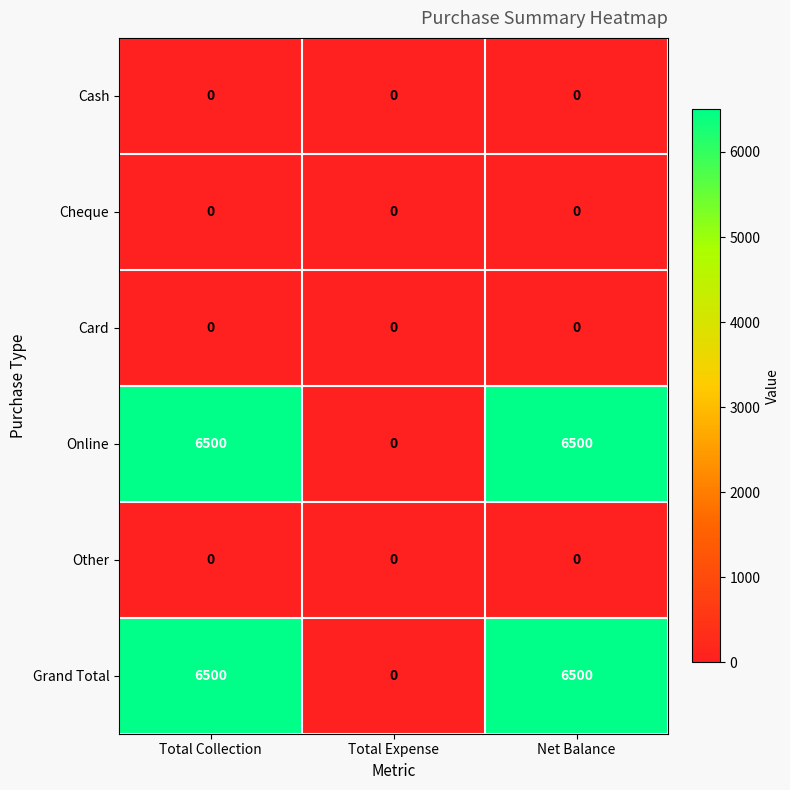

Reading left to right, transcribe all the data shown in this chart.

Cash: Total Collection=0	Total Expense=0	Net Balance=0
Cheque: Total Collection=0	Total Expense=0	Net Balance=0
Card: Total Collection=0	Total Expense=0	Net Balance=0
Online: Total Collection=6500	Total Expense=0	Net Balance=6500
Other: Total Collection=0	Total Expense=0	Net Balance=0
Grand Total: Total Collection=6500	Total Expense=0	Net Balance=6500